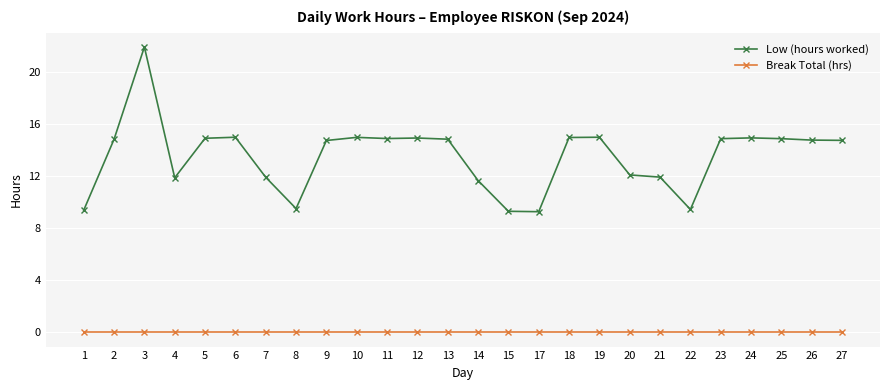

What is the difference between the highest and lowest values at 1?

9.4